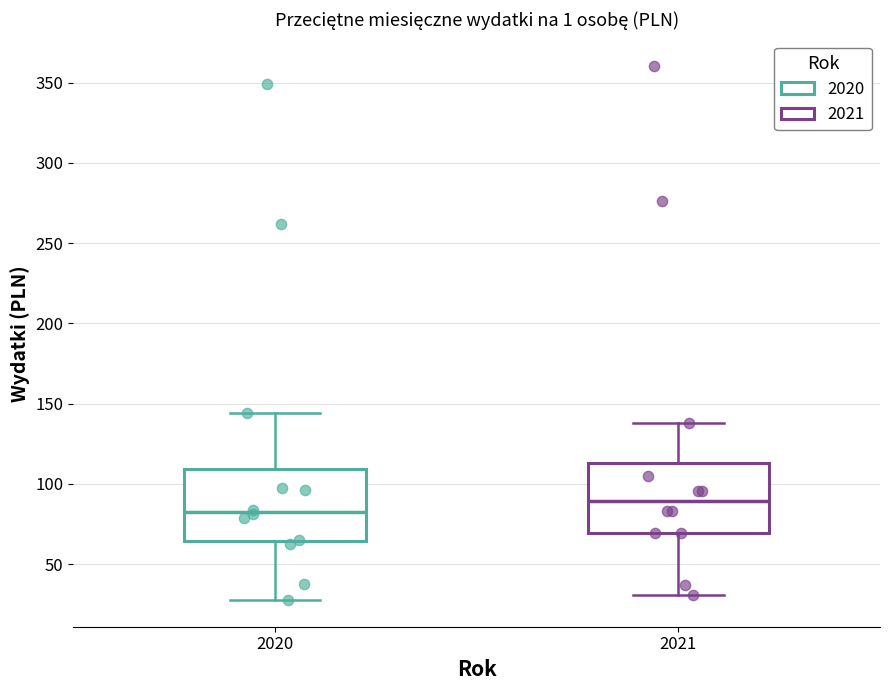

Which box has the lowest median line?

2020